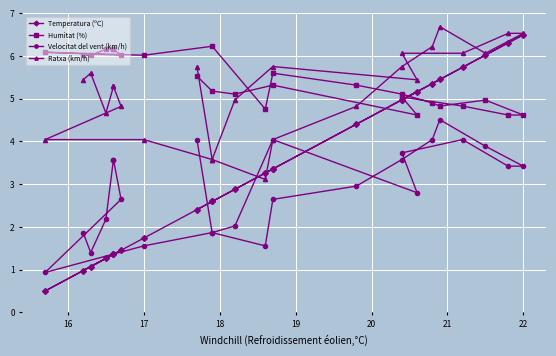

What is the label of the 9th point from the right?

22